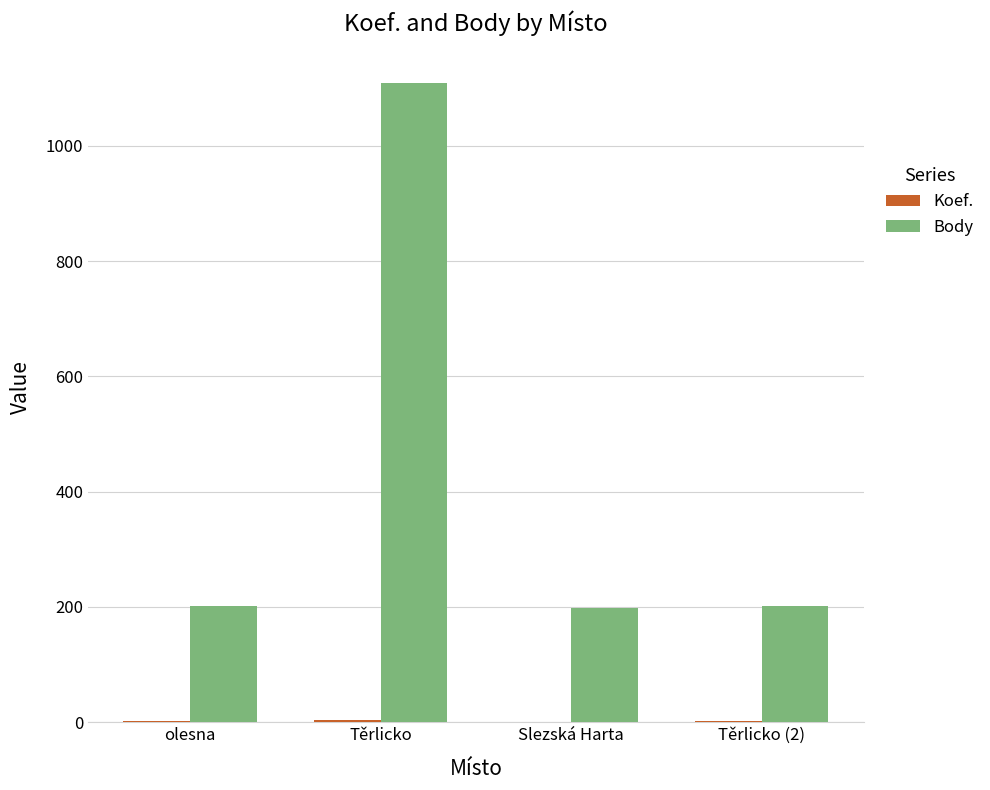

Between Těrlicko and Slezská Harta, which series saw the biggest shift?

Body